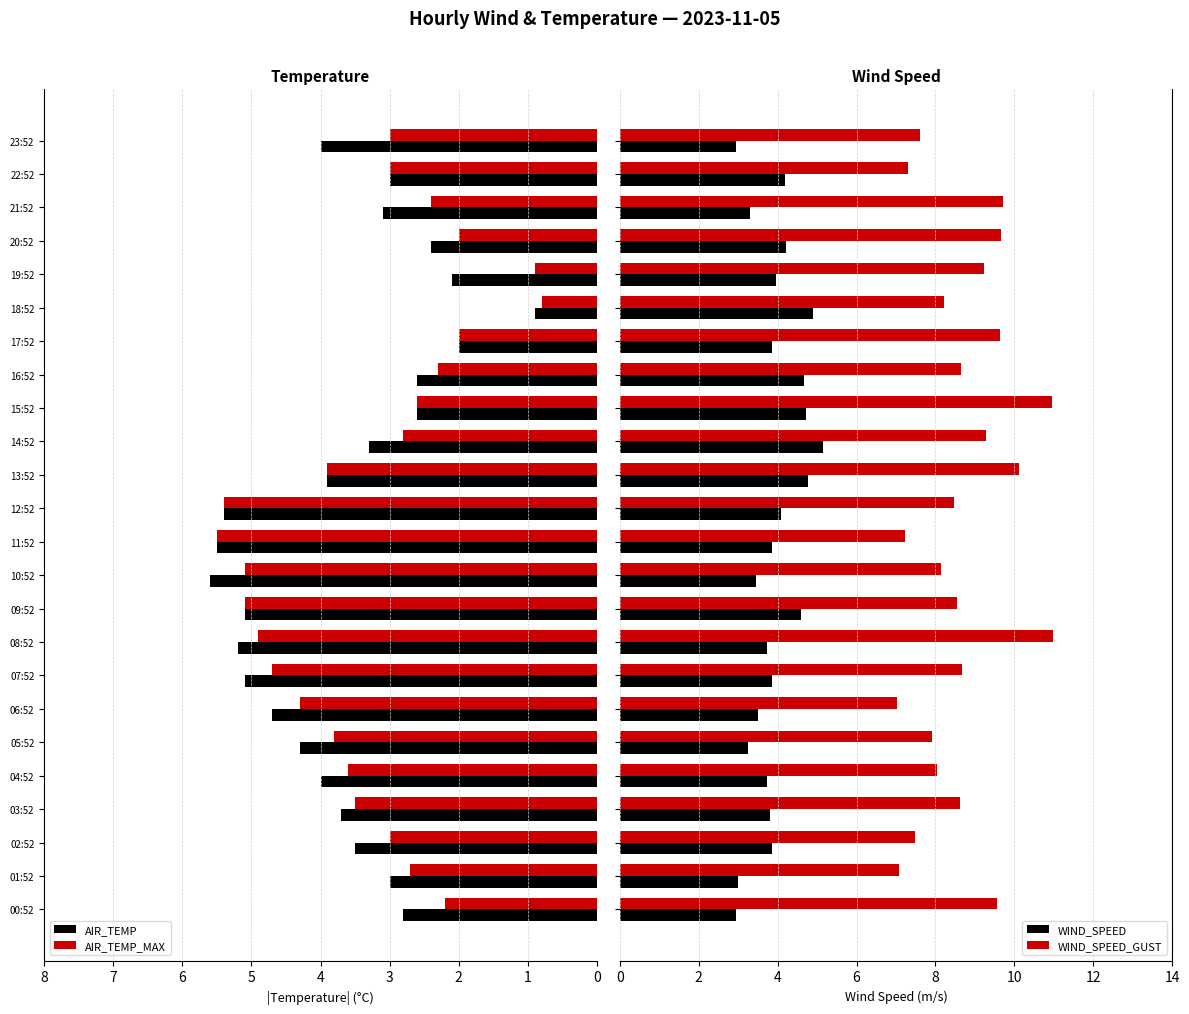

What is the highest value of the WIND_SPEED series?

5.1